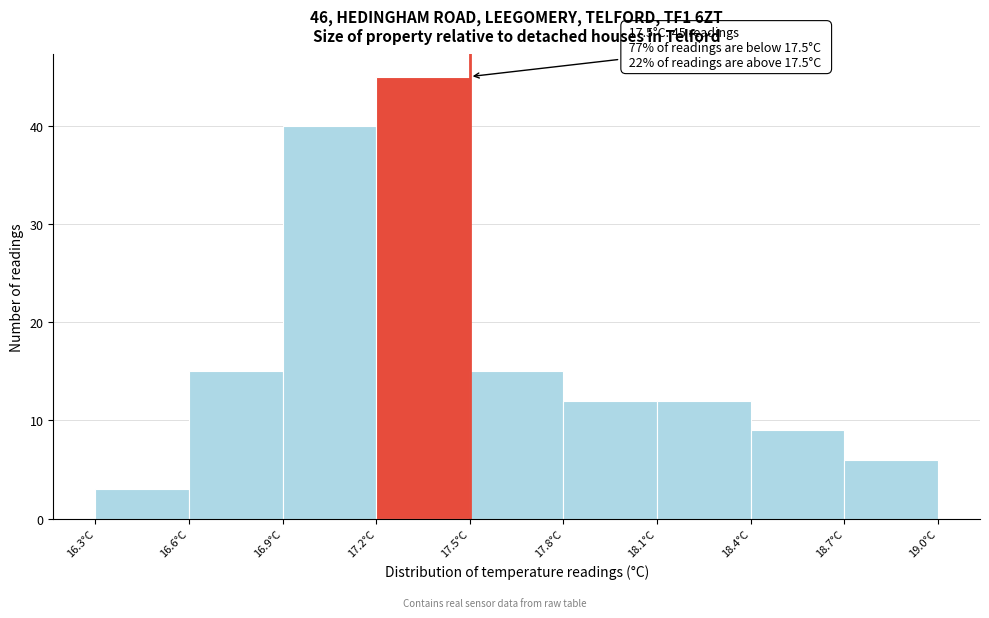

Which range on the x-axis has the tallest bar?

17.2 to 17.5